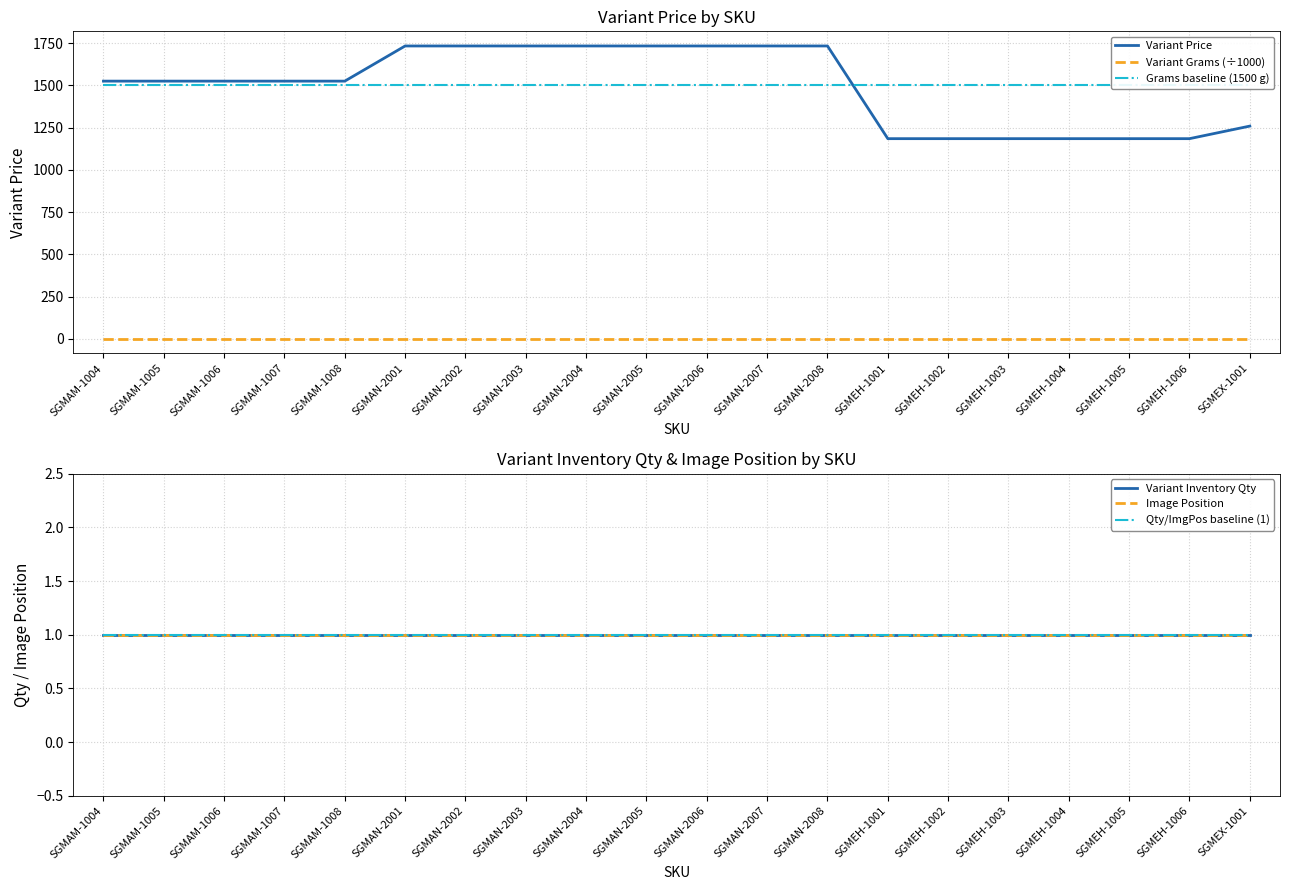

How many lines are shown in the chart?

6